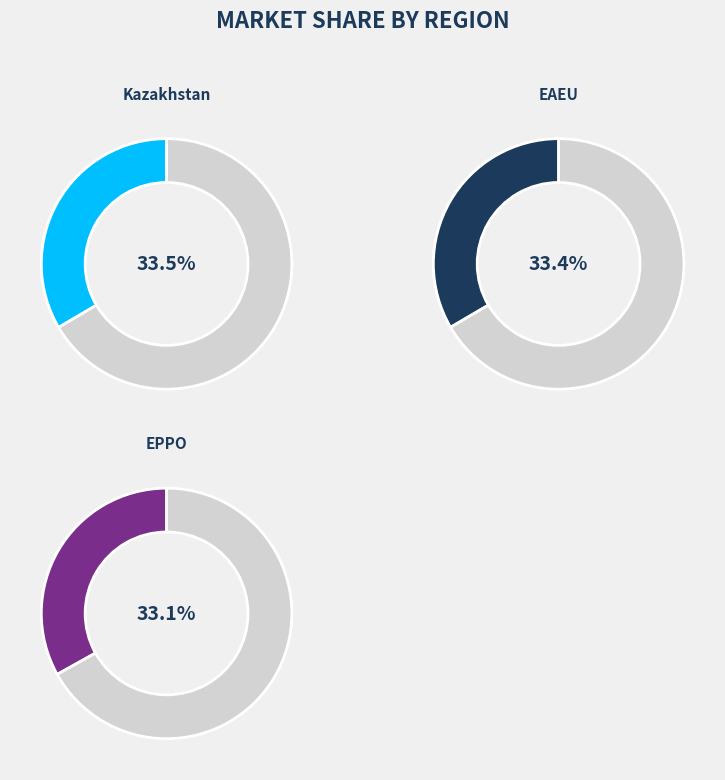

Count the number of slices in the pie.

3